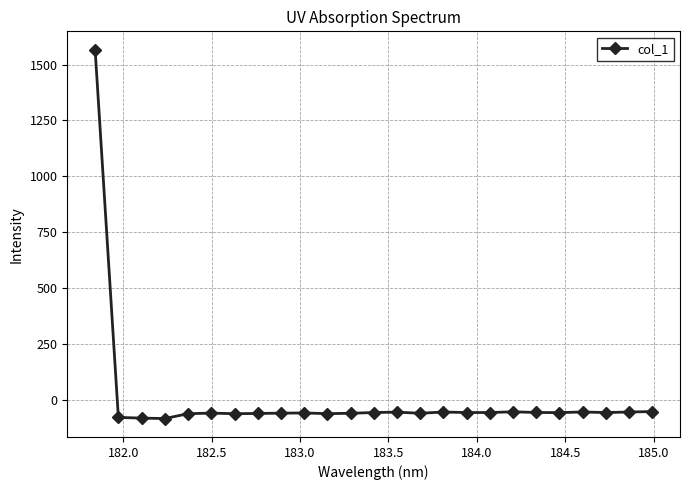

What is the maximum value shown in the chart?

1566.3